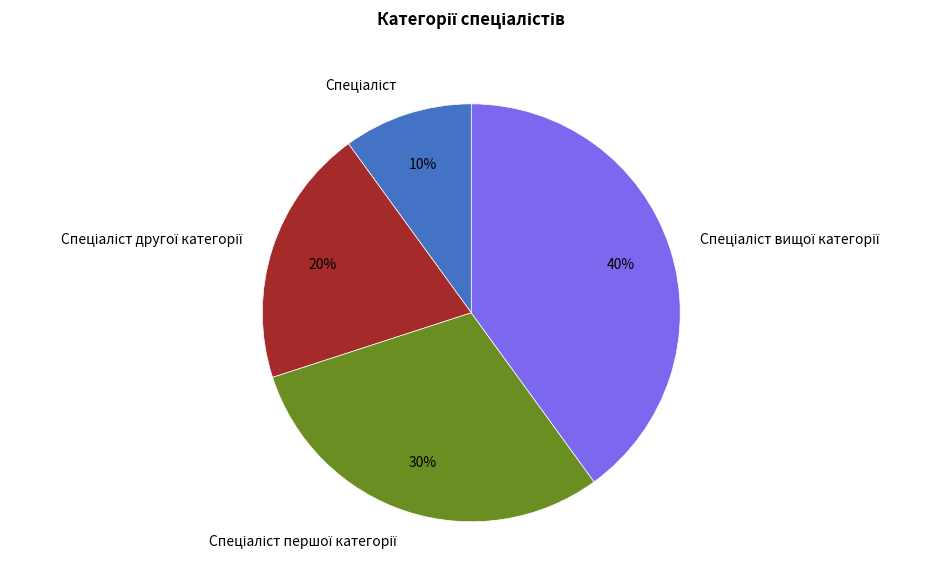

Is there any slice that represents more than half of the pie?

No